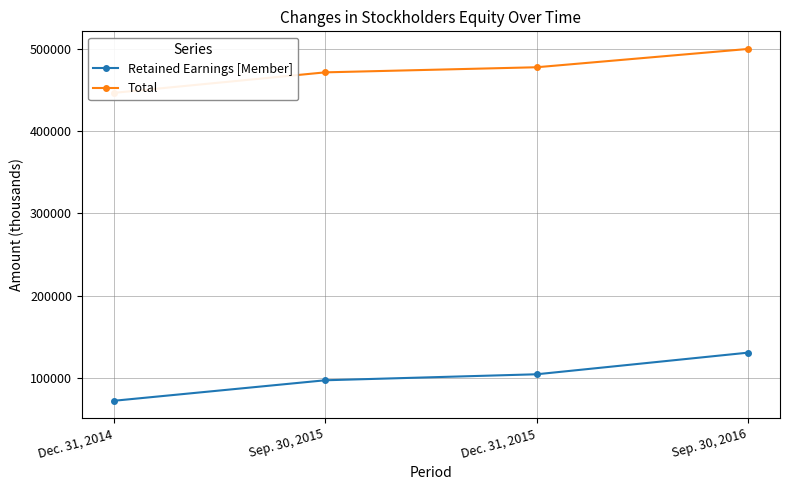

List the series in order of their peak value, lowest first.

Retained Earnings [Member], Total